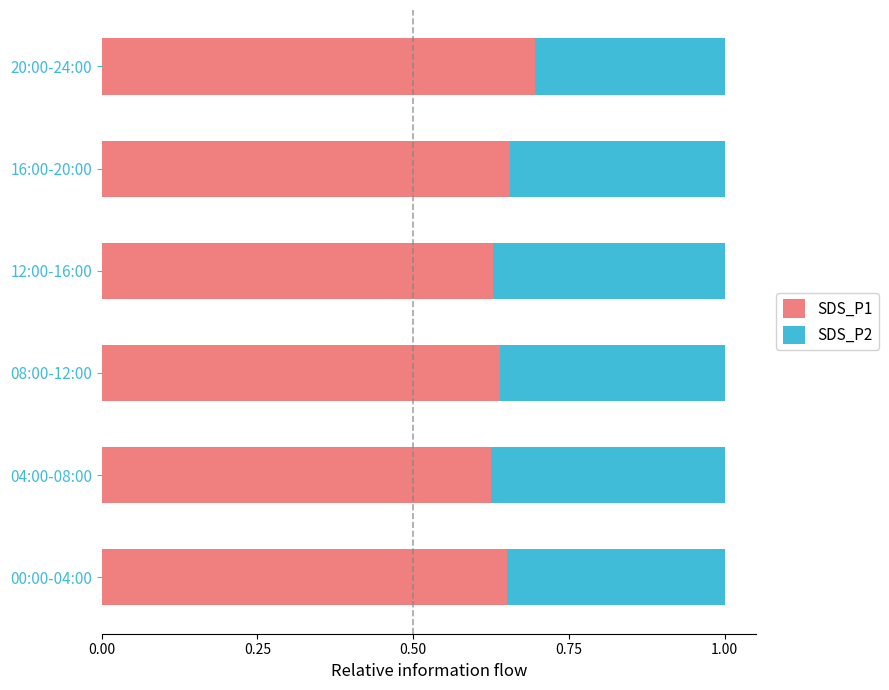

The value of SDS_P1 at 20:00-24:00 is 1.0. True or false?

False